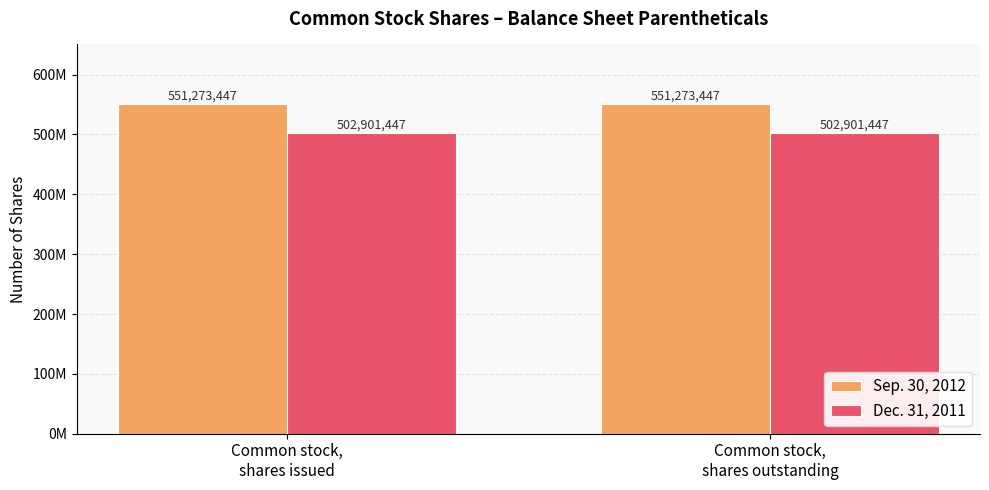

List the series in order of their overall mean, lowest first.

Dec. 31, 2011, Sep. 30, 2012